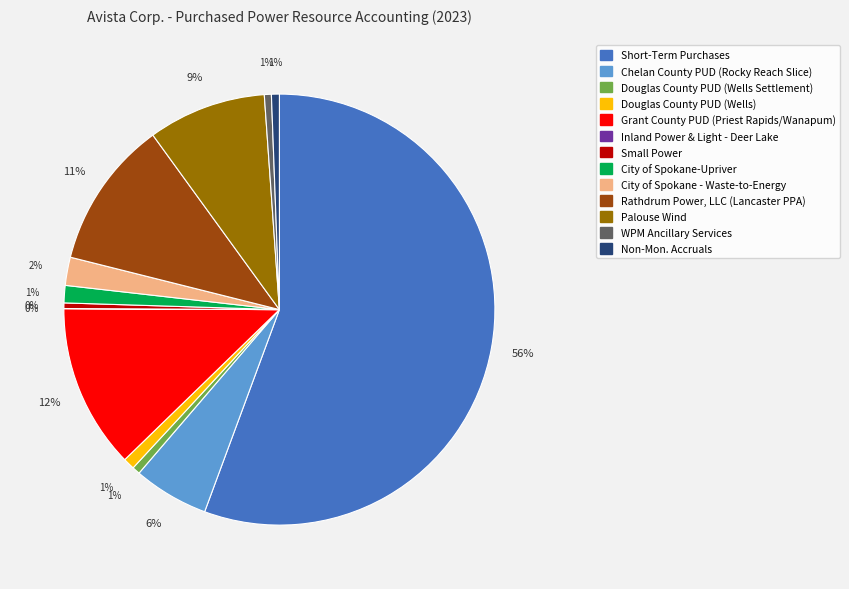

To the nearest percent, what portion does Douglas County PUD (Wells) represent?

1%